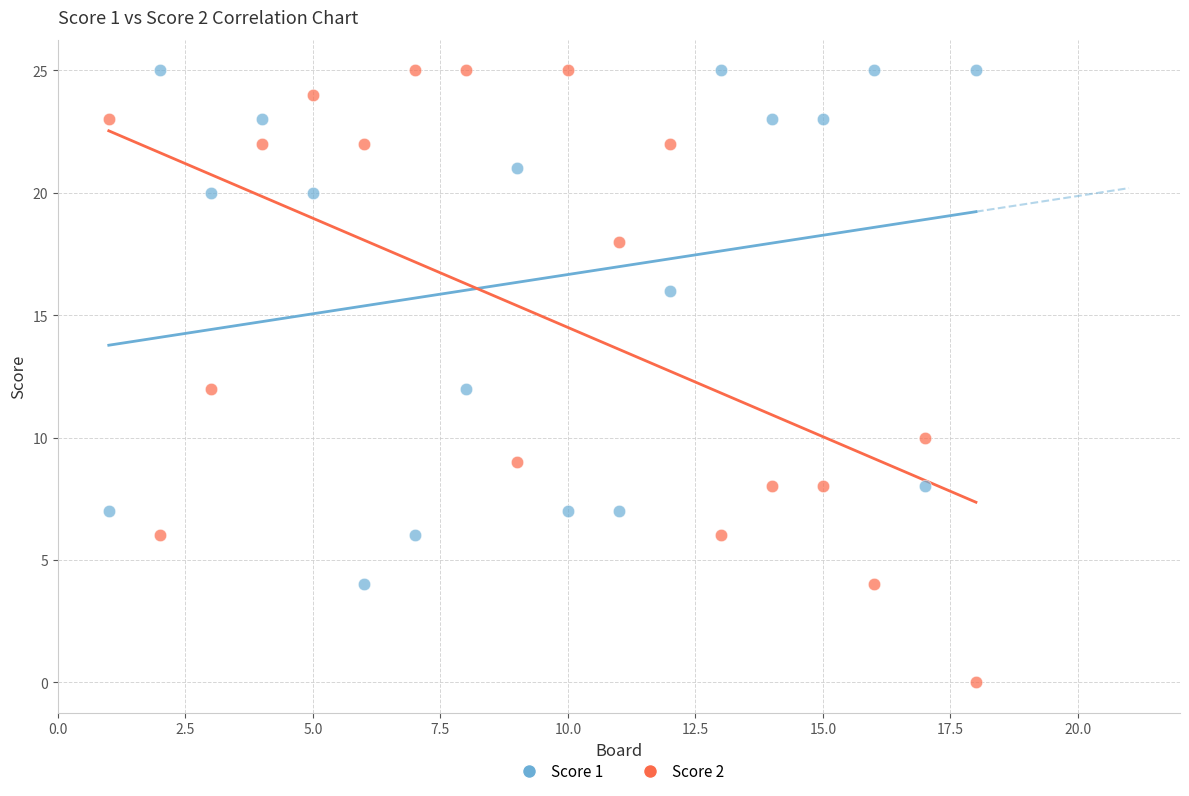

Which series reaches the minimum Y coordinate?

Score 2